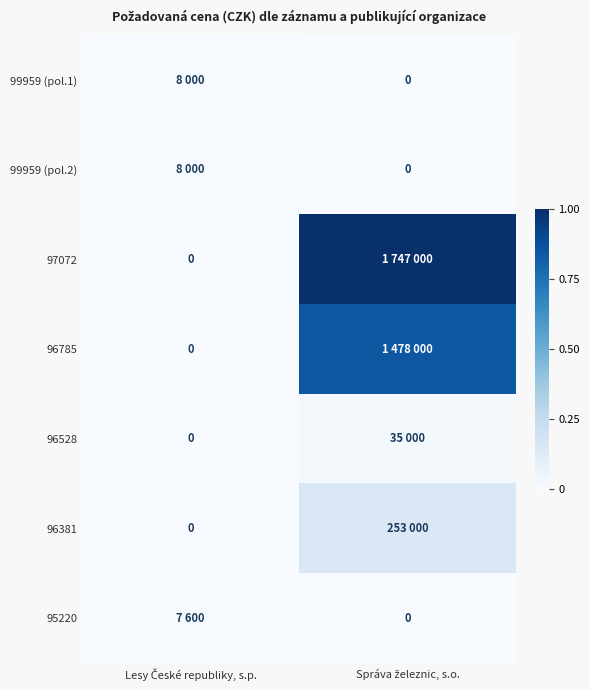

At how many categories does at least one series exceed 0?

2